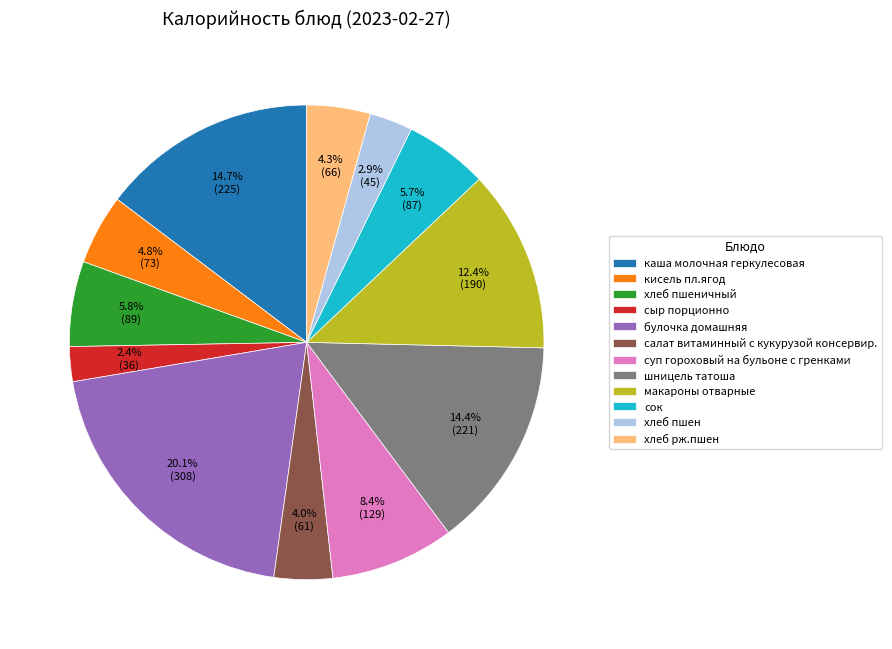

How many segments does this pie chart have?

12